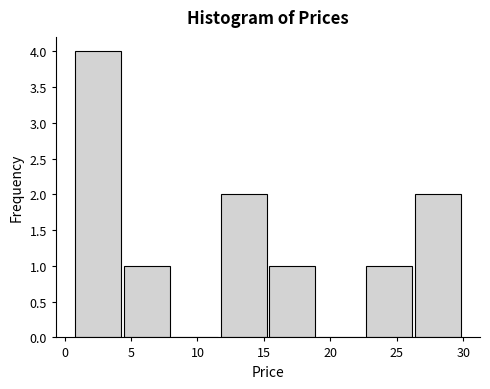

Over which range of the x-axis is the bar tallest?

0.80 to 4.45